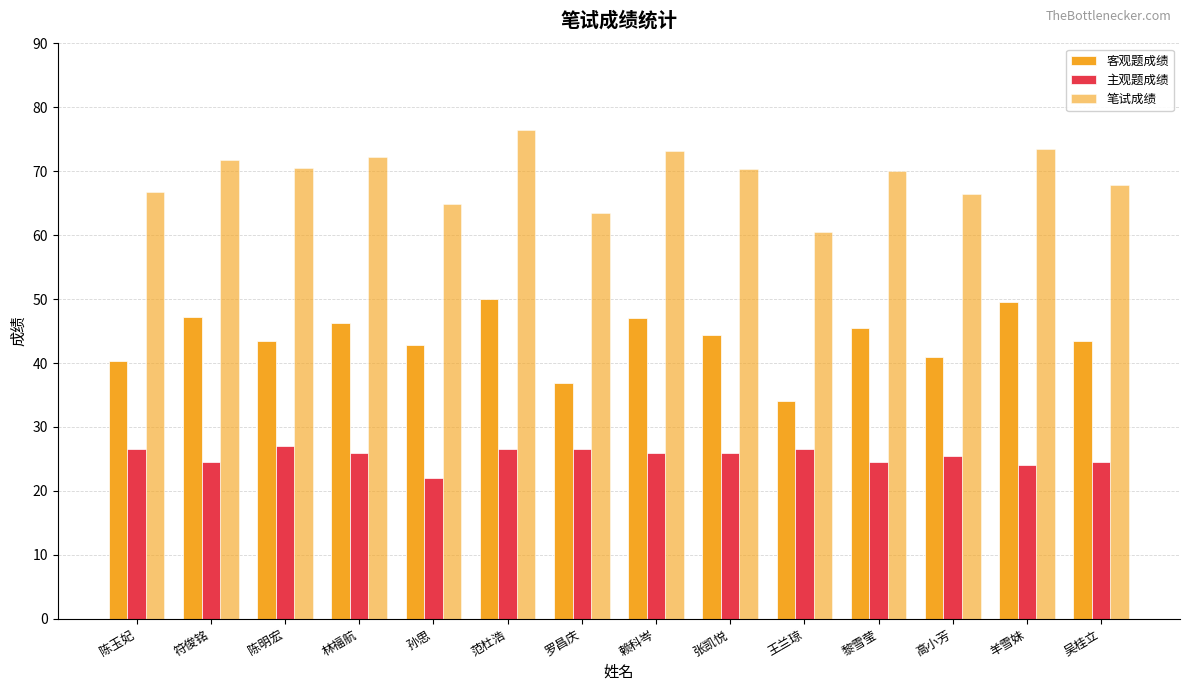

What is the value of the 笔试成绩 bar at the 14th from the left?

67.9